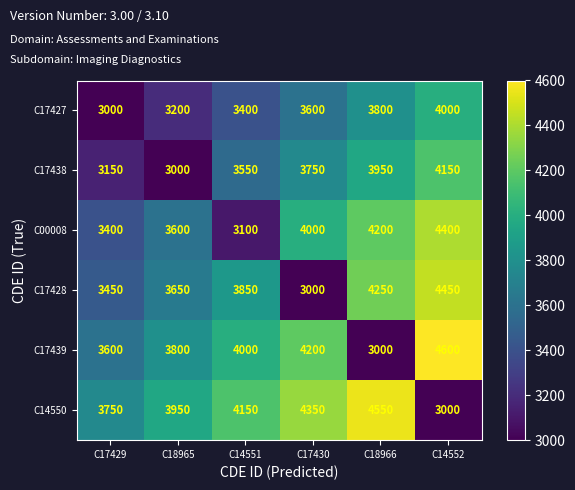

At C17430, list the series in order from largest to smallest.

C14550, C17439, C00008, C17438, C17427, C17428